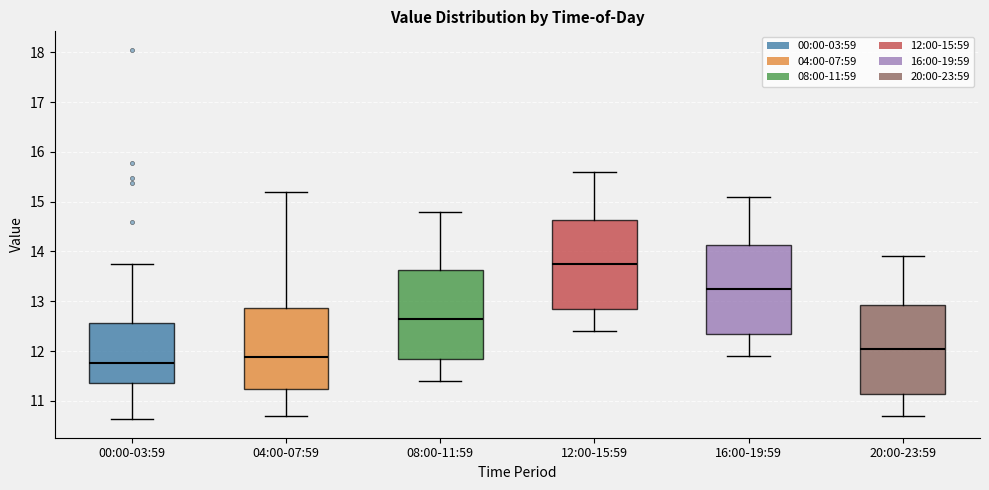

Where is the upper edge of the box for 00:00-03:59 on the y-axis? The values are not printed on the chart, so give them approximately, as read against the axis.

12.6